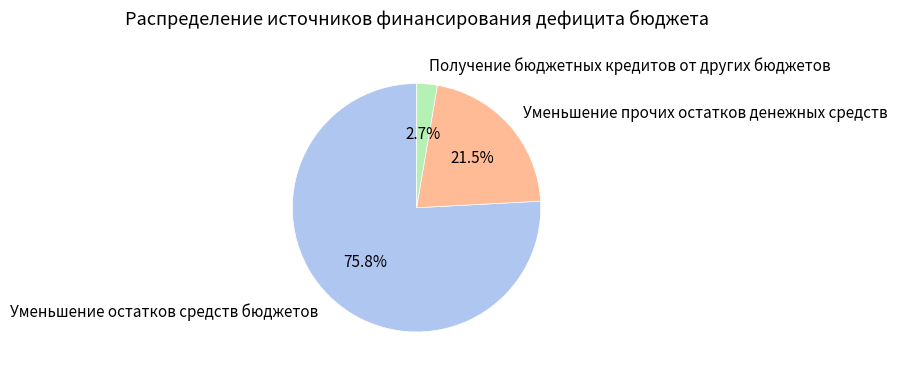

Rank the categories by value from highest to lowest.

Уменьшение остатков средств бюджетов, Уменьшение прочих остатков денежных средств, Получение бюджетных кредитов от других бюджетов